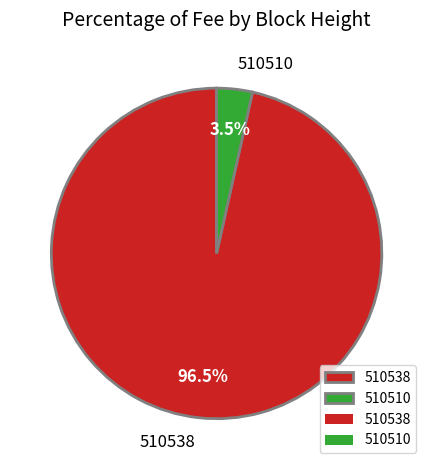

Which has a higher value, 510510 or 510538?

510538